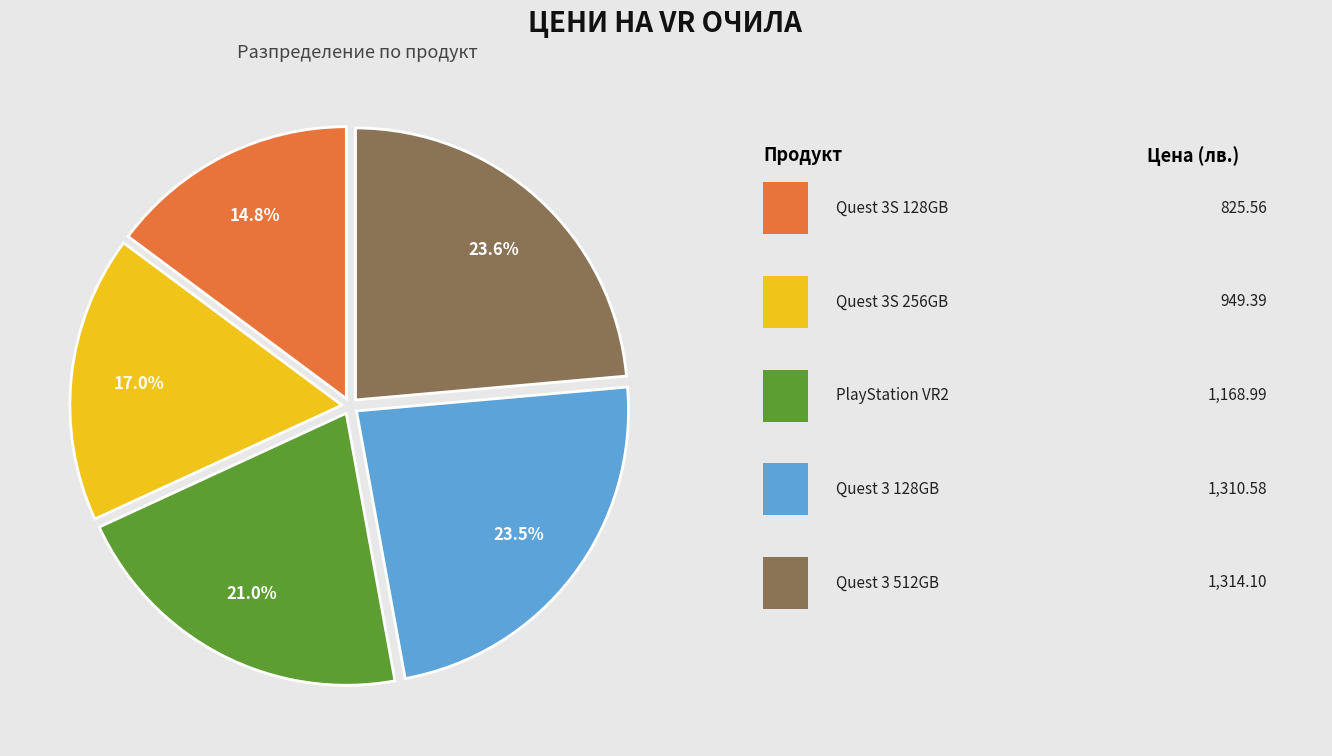

How many slices are in this pie chart?

5